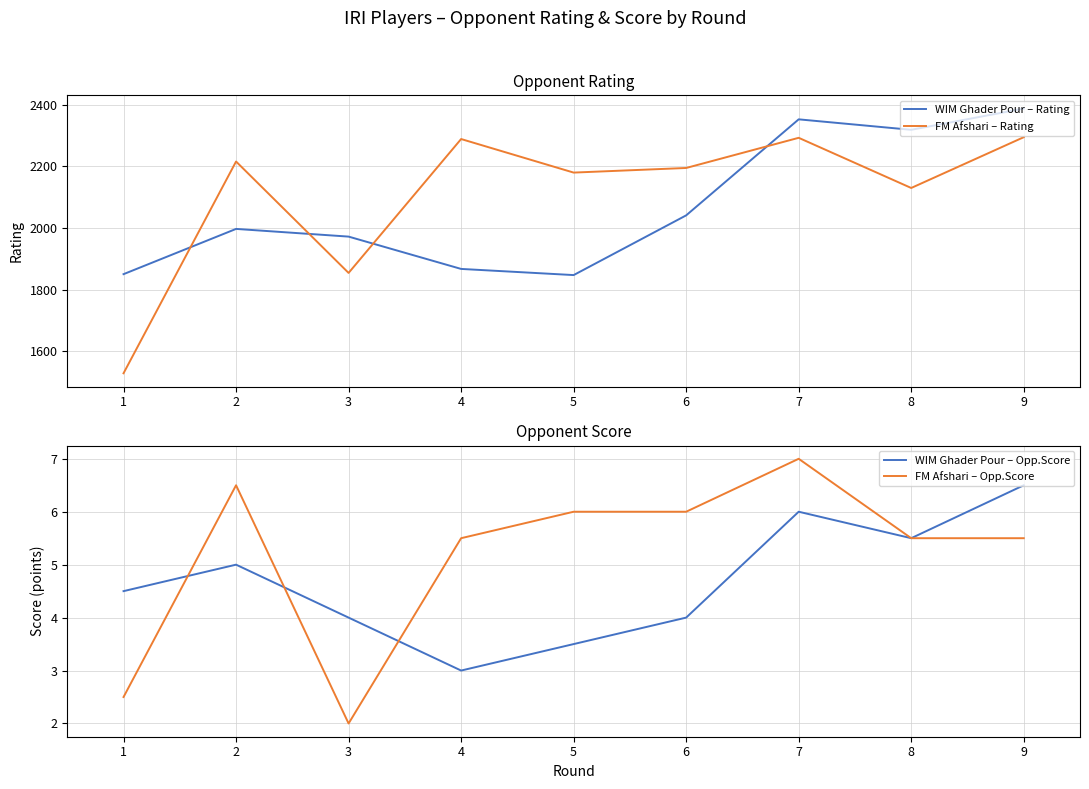

Is it true that FM Afshari – Opp.Score equals 7.0 at 7?

True